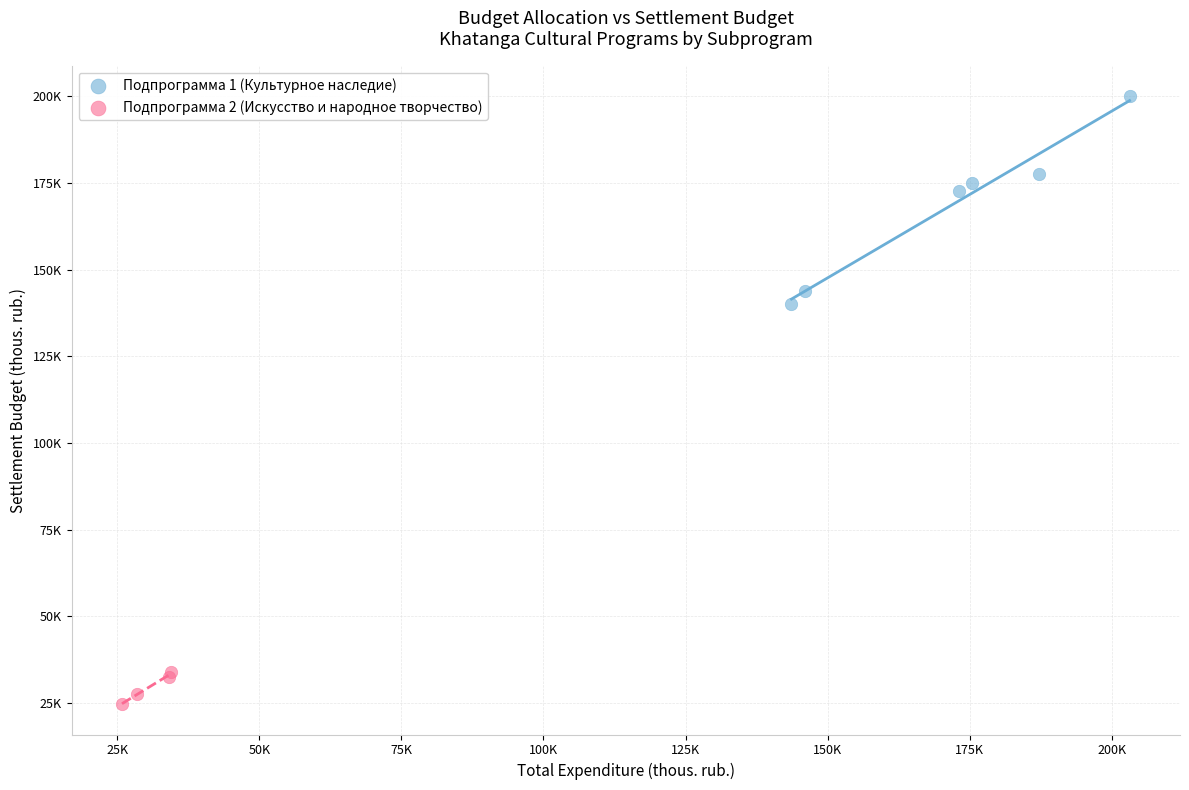

What are all the series names shown in the legend?

Подпрограмма 1 (Культурное наследие), Подпрограмма 2 (Искусство и народное творчество)